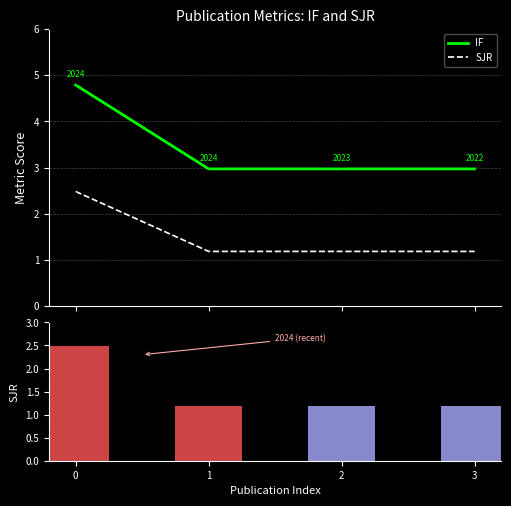

List the series in order of their peak value, lowest first.

SJR, IF